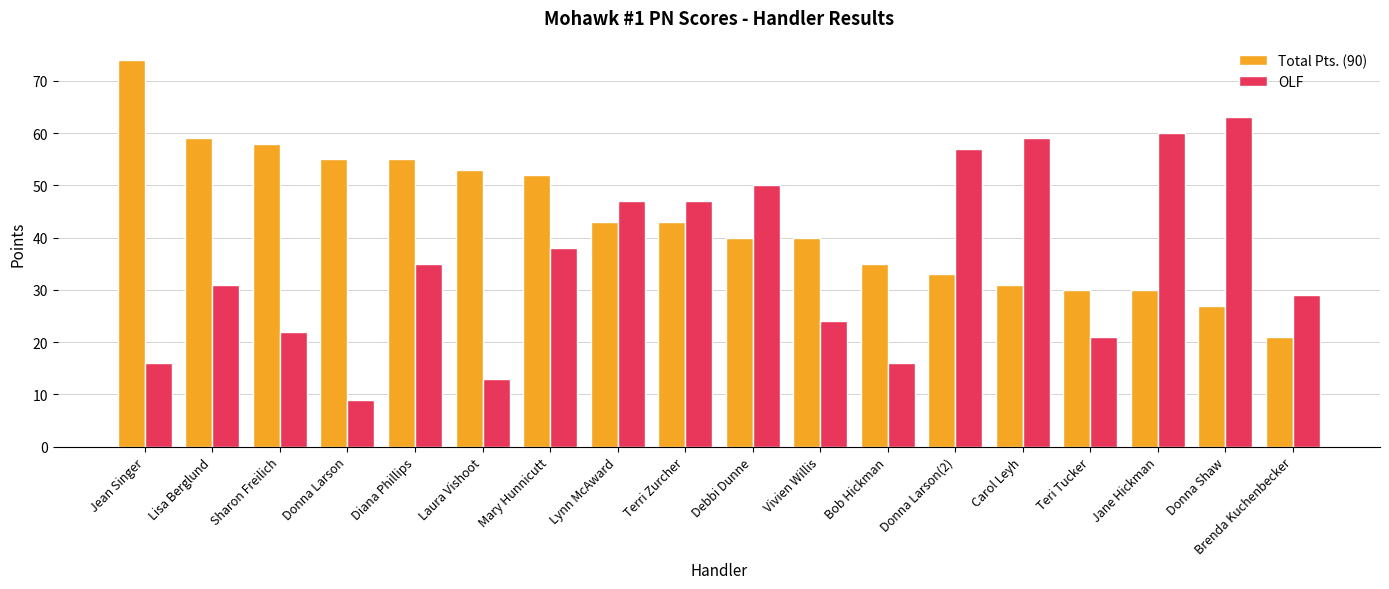

Read the Total Pts. (90) value at Terri Zurcher, to the nearest 5.

45